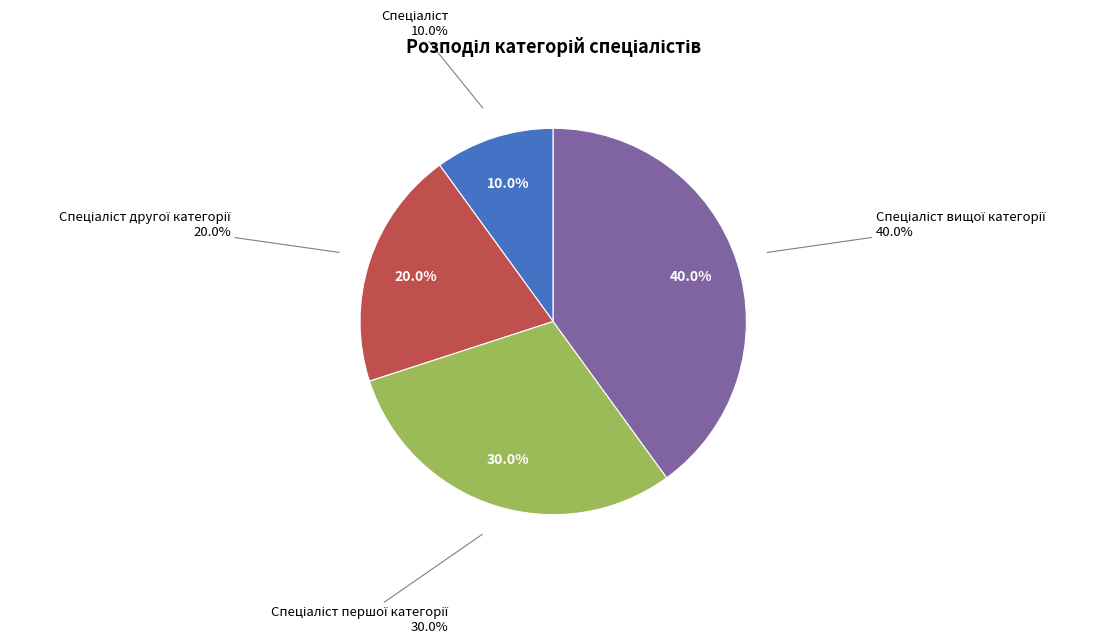

Approximately how many times larger is the value at Спеціаліст вищої категорії compared to Спеціаліст?

4.0